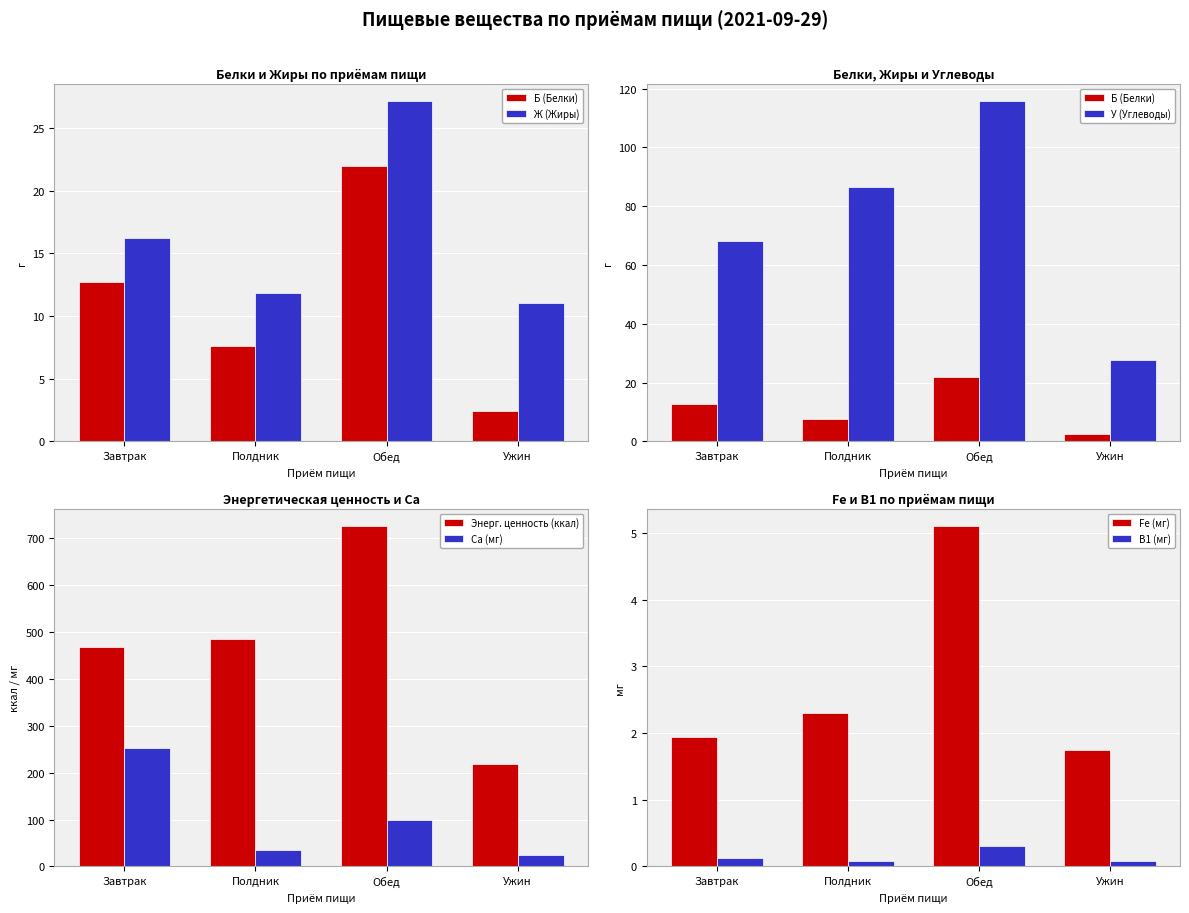

Count the number of data series in this chart.

2